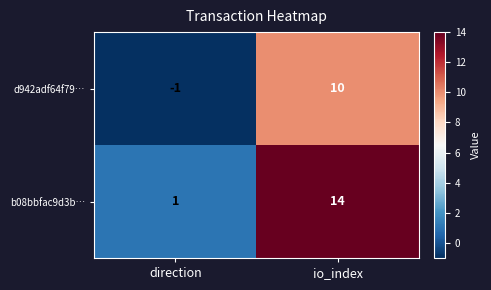

What is the average value of the b08bbfac9d3b… series?

8